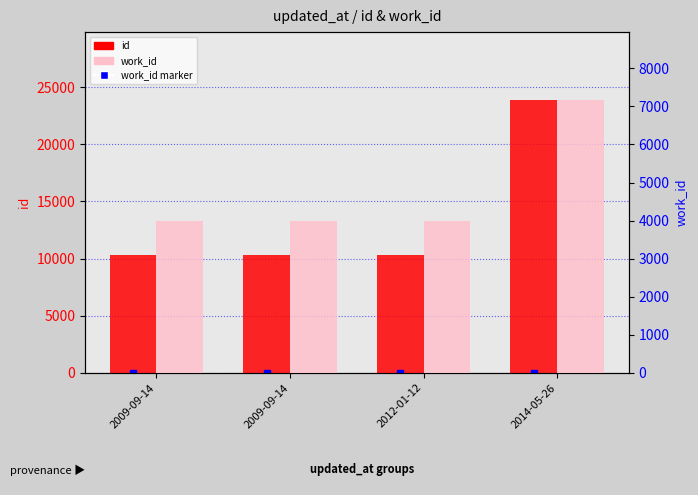

What are all the series names shown in the legend?

id, work_id